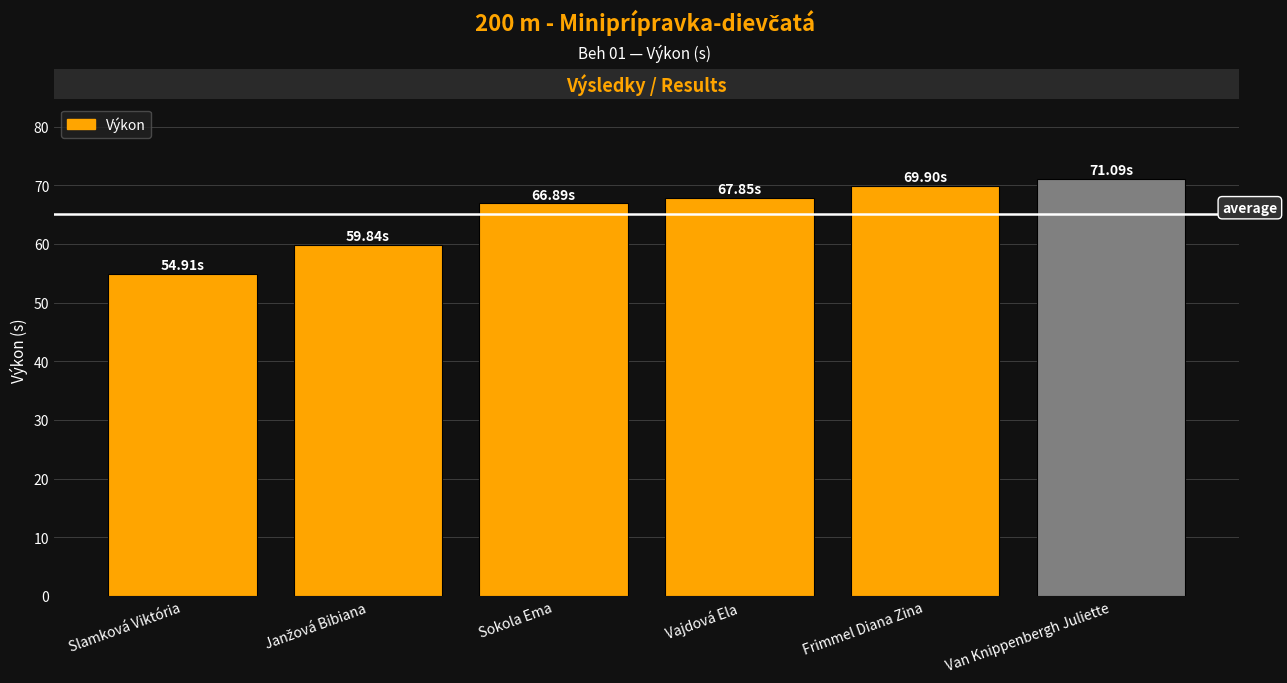

What position from the right is Slamková Viktória?

6